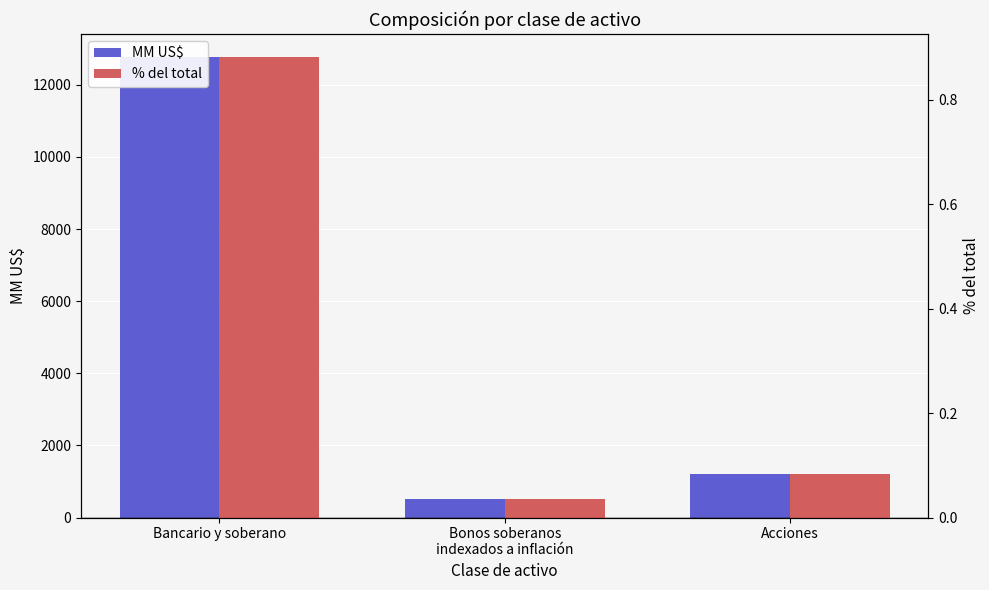

Is it true that % del total equals 0.3 at Bancario y soberano?

False